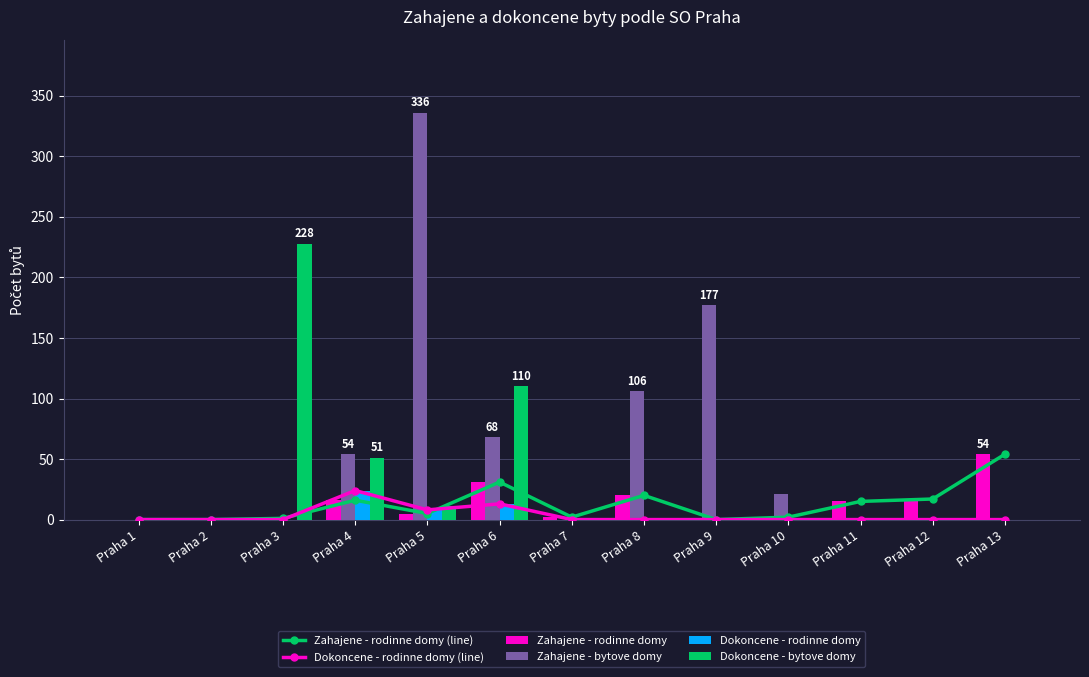

The Dokoncene - bytove domy series shows 0 at Praha 13. True or false?

True